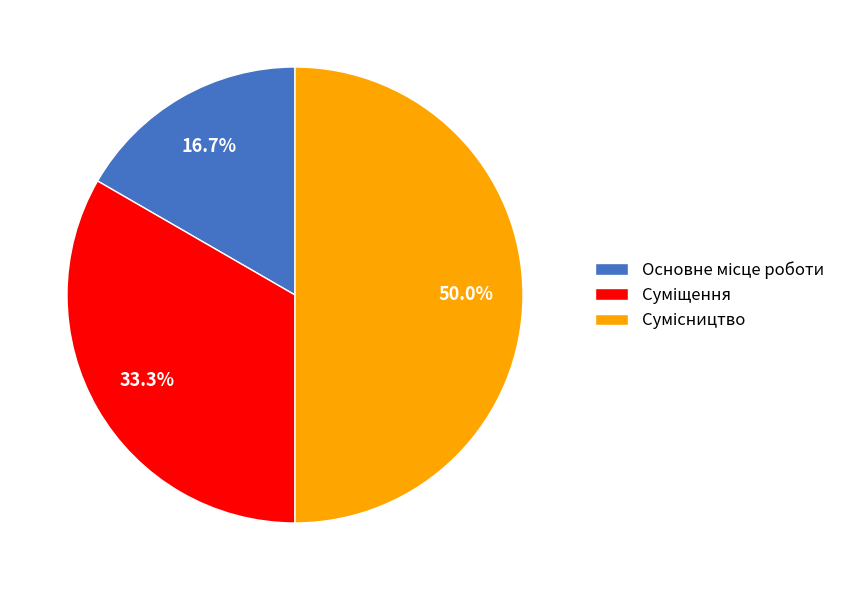

Which slice is the smallest?

Основне місце роботи